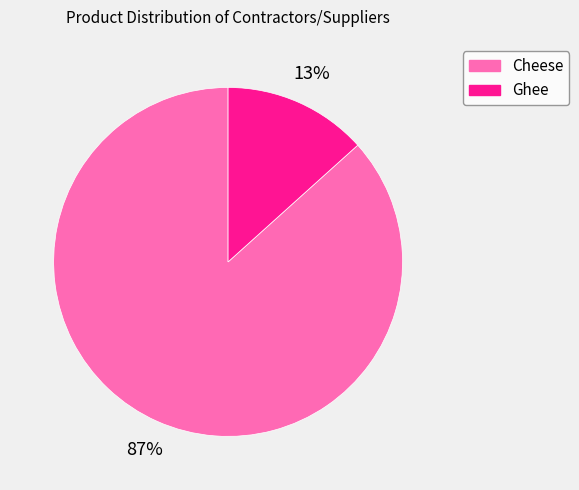

Do Ghee and Cheese together represent more than half of the pie?

Yes